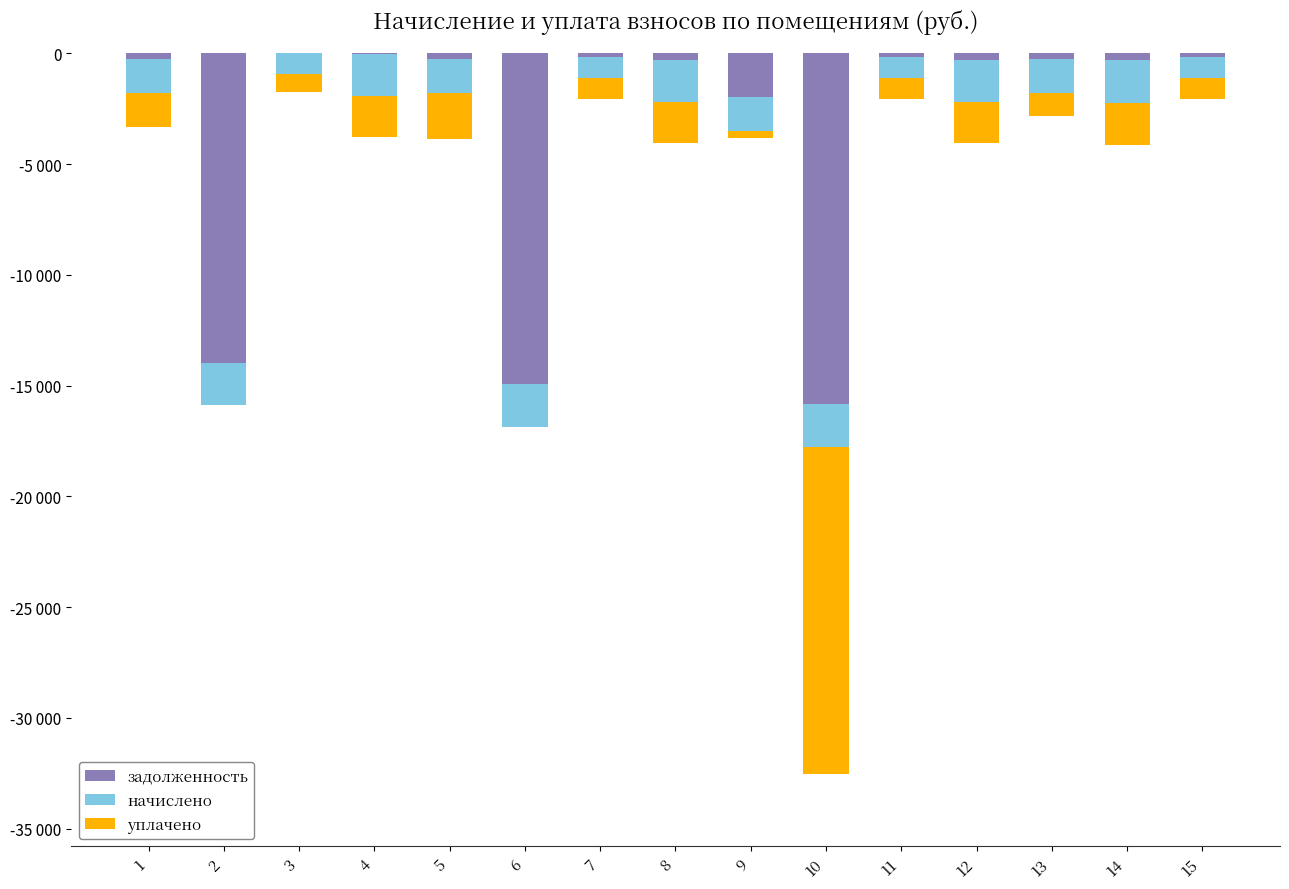

What is the value of the начислено bar at the 8th from the left?

-1873.0